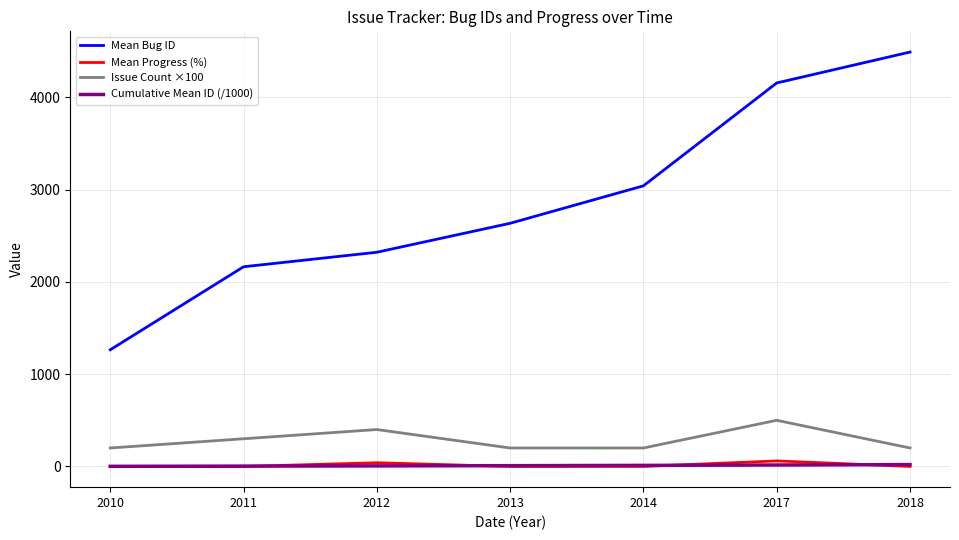

What is the sum of all Mean Bug ID values?

20075.4